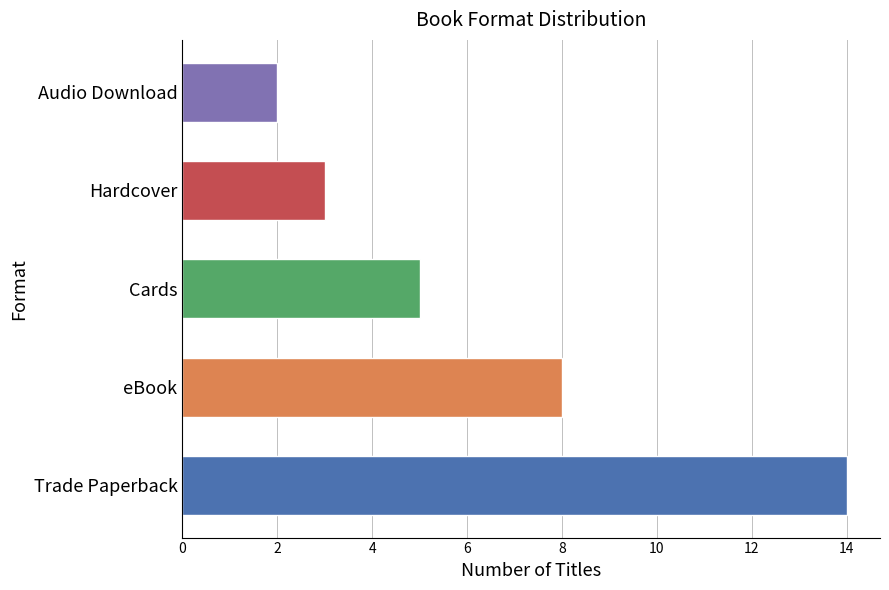

What is the change in value from Trade Paperback to Hardcover?

-11